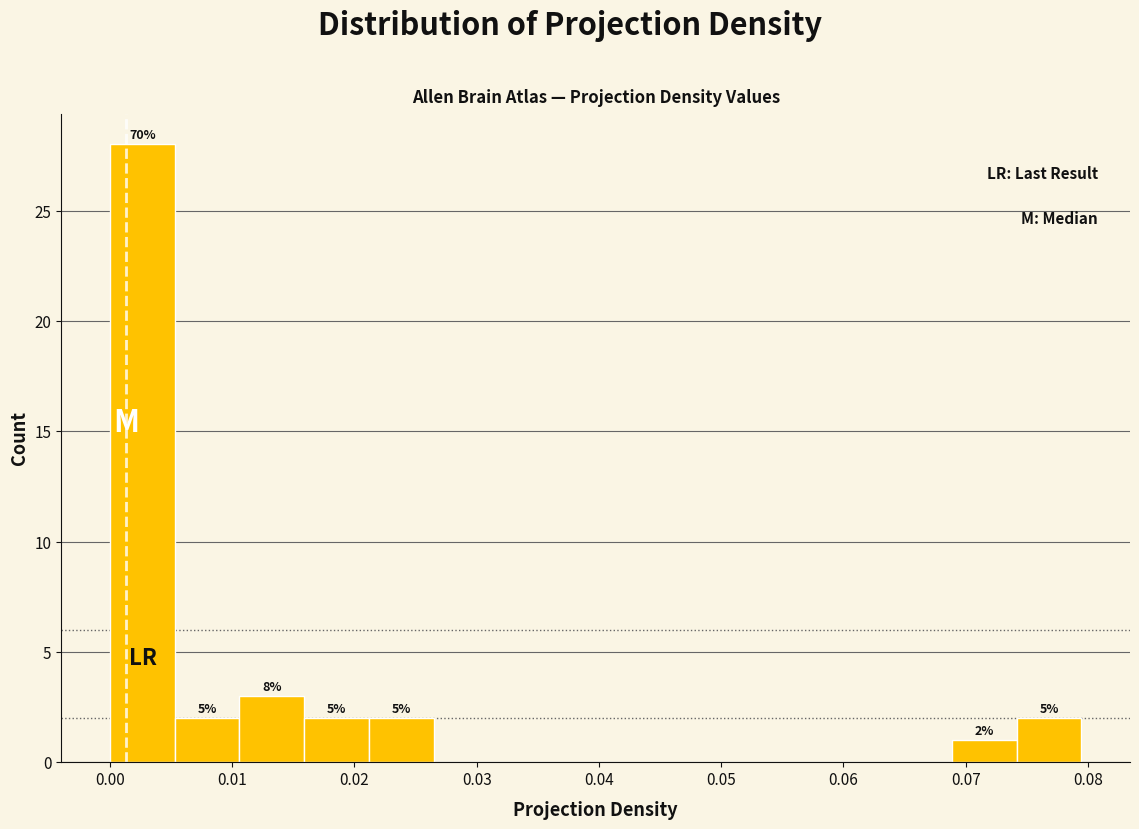

Over which range of the x-axis is the bar tallest?

0.000 to 0.005